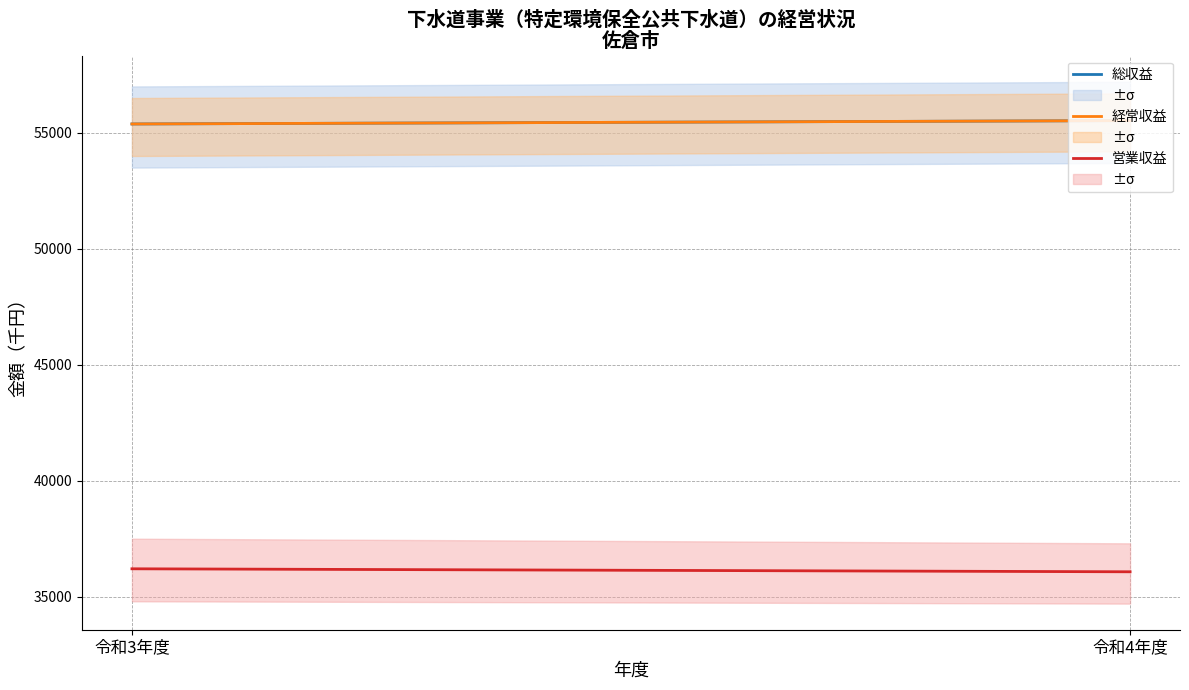

Does the chart have visible grid lines?

Yes